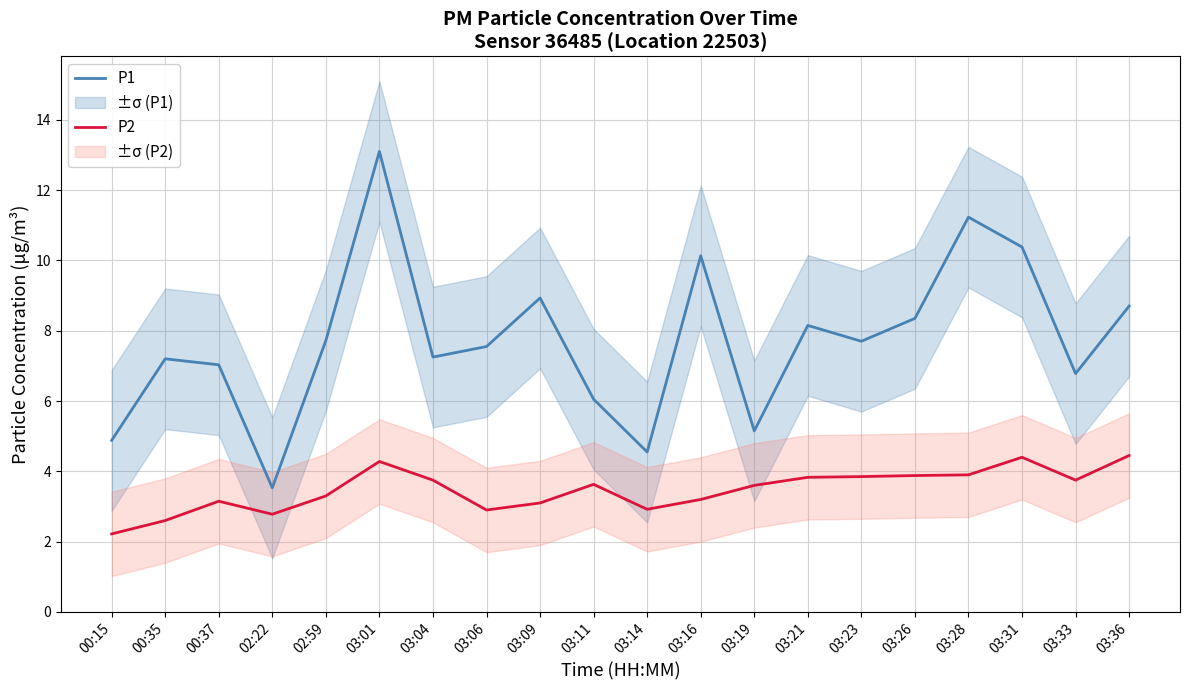

The P1 series shows 6.0 at 03:11. True or false?

True